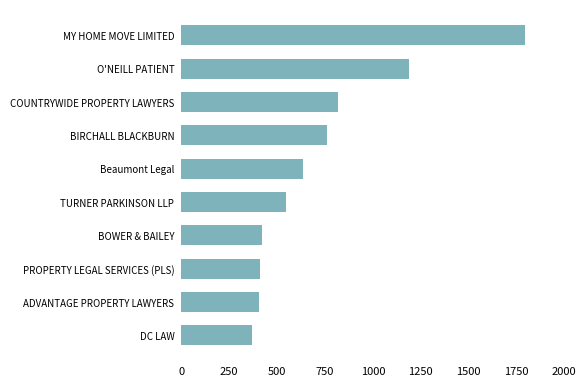

What value does the data have at BIRCHALL BLACKBURN?

762